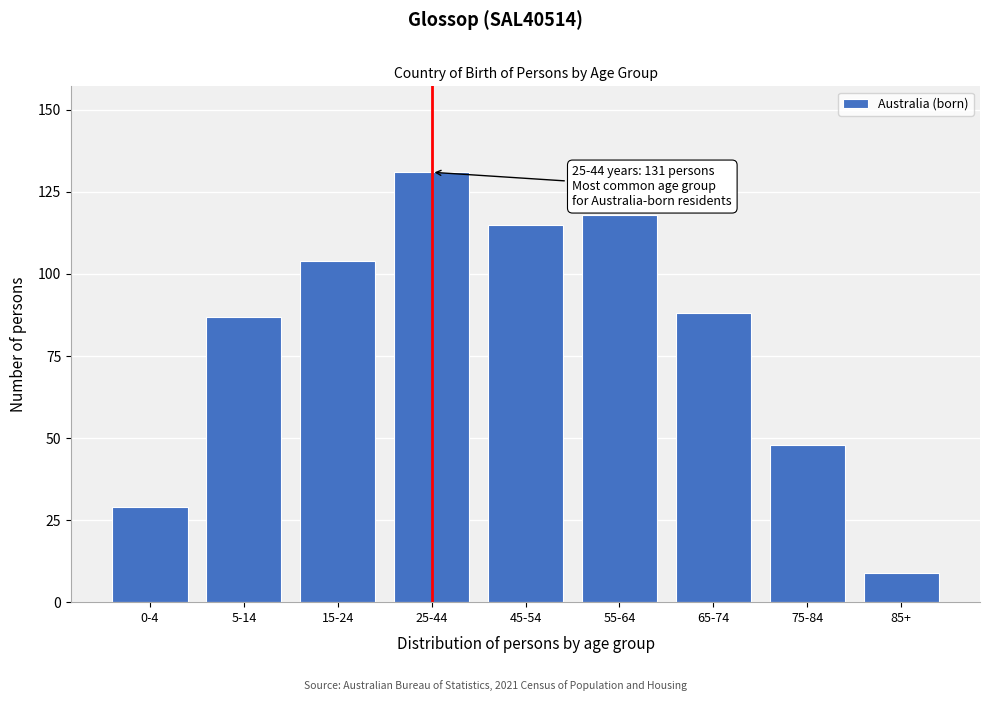

Reading left to right, extract all data points from this chart.

29	87	104	131	115	118	88	48	9